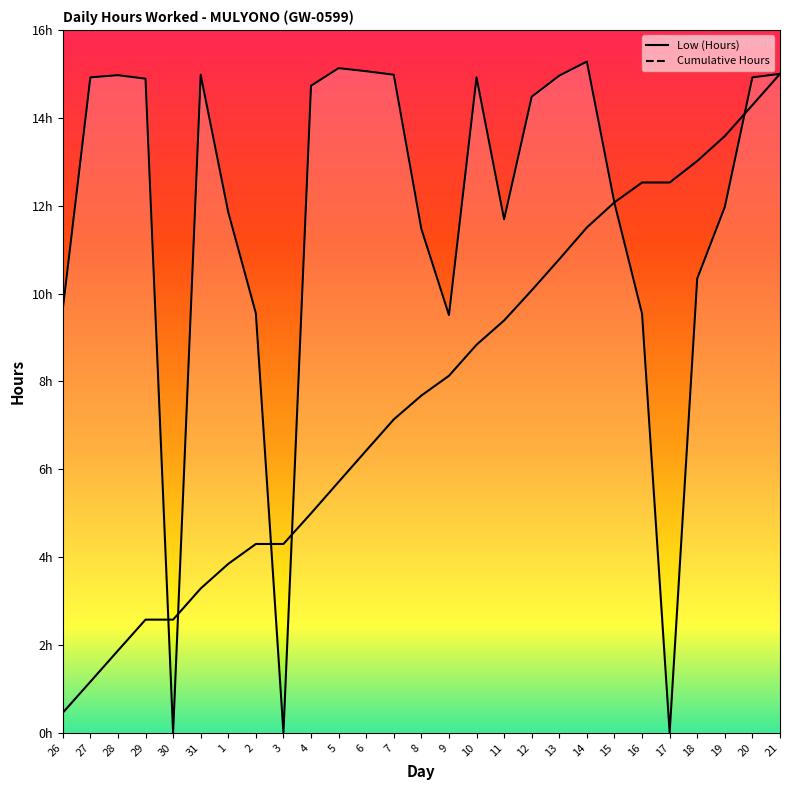

What is the average value?

11.7